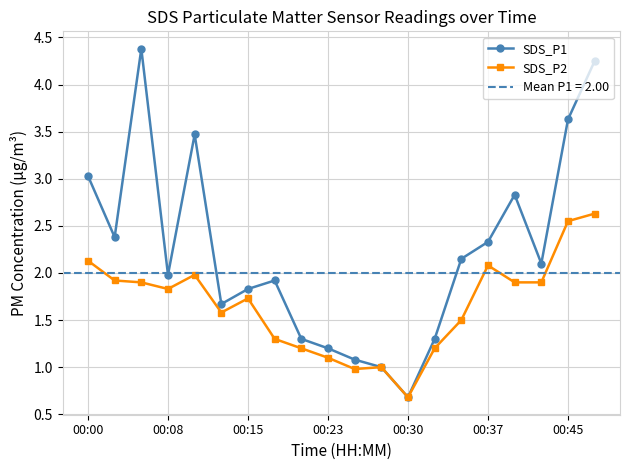

How many lines are shown in the chart?

2